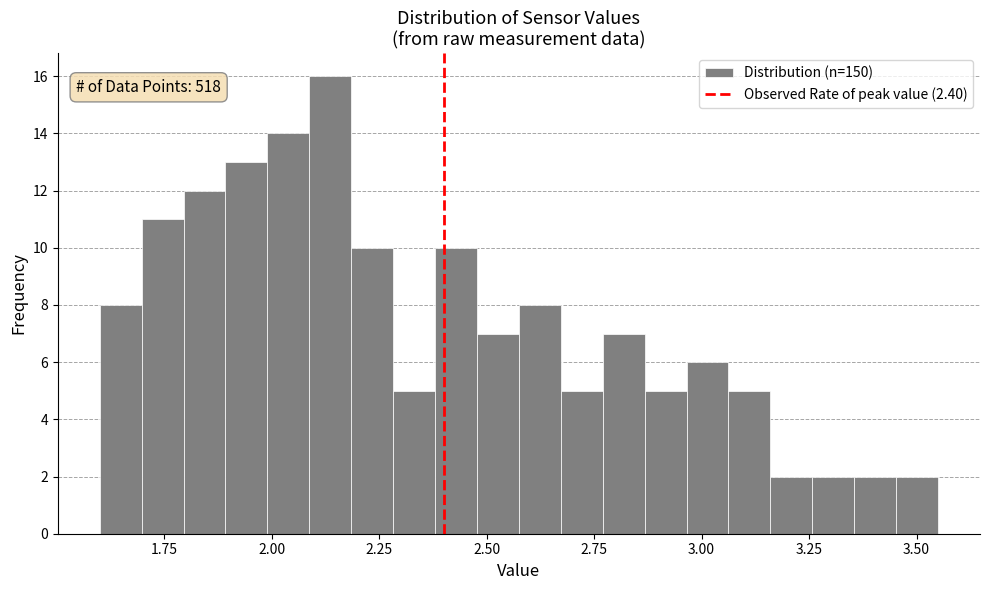

Around what value on the x-axis is the tallest bar? Give the approximate position of its centre, as read against the axis.

2.15